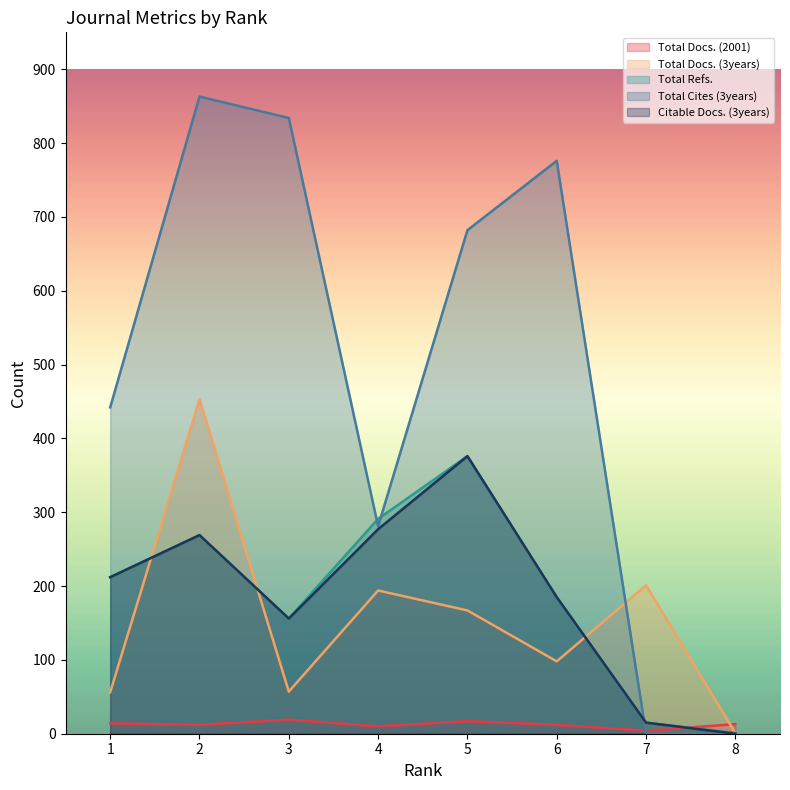

Which series has the largest range (max minus min)?

Total Cites (3years)